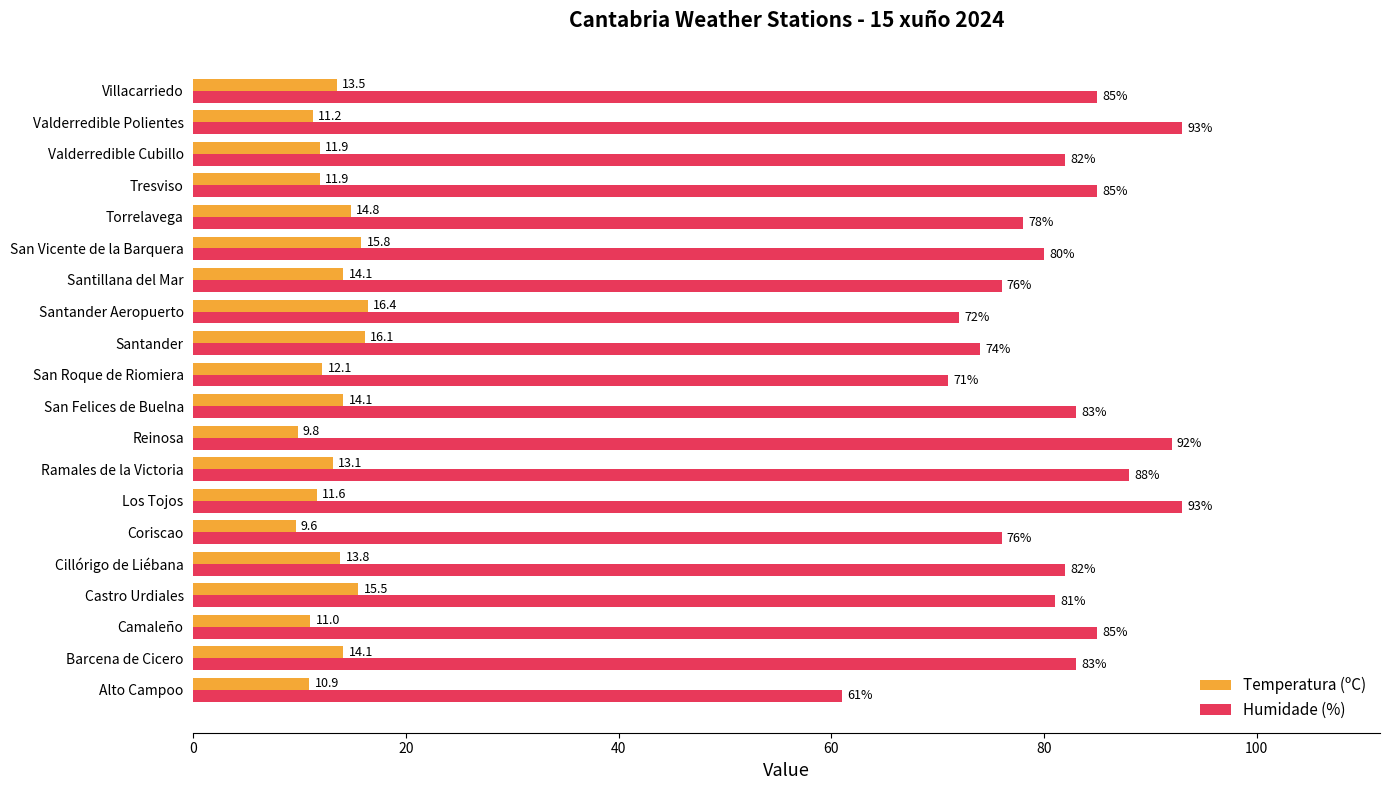

Where is Temperatura (ºC) nearest to the value 13?

Ramales de la Victoria